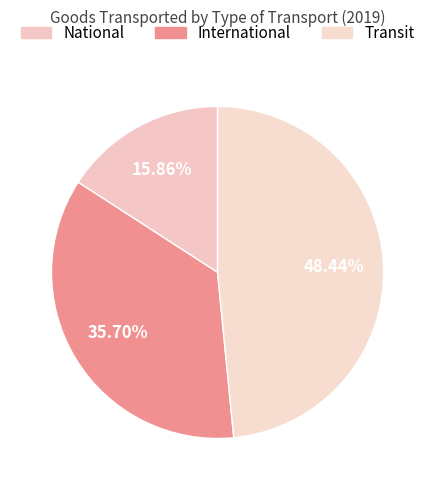

Does any single category account for the majority?

No